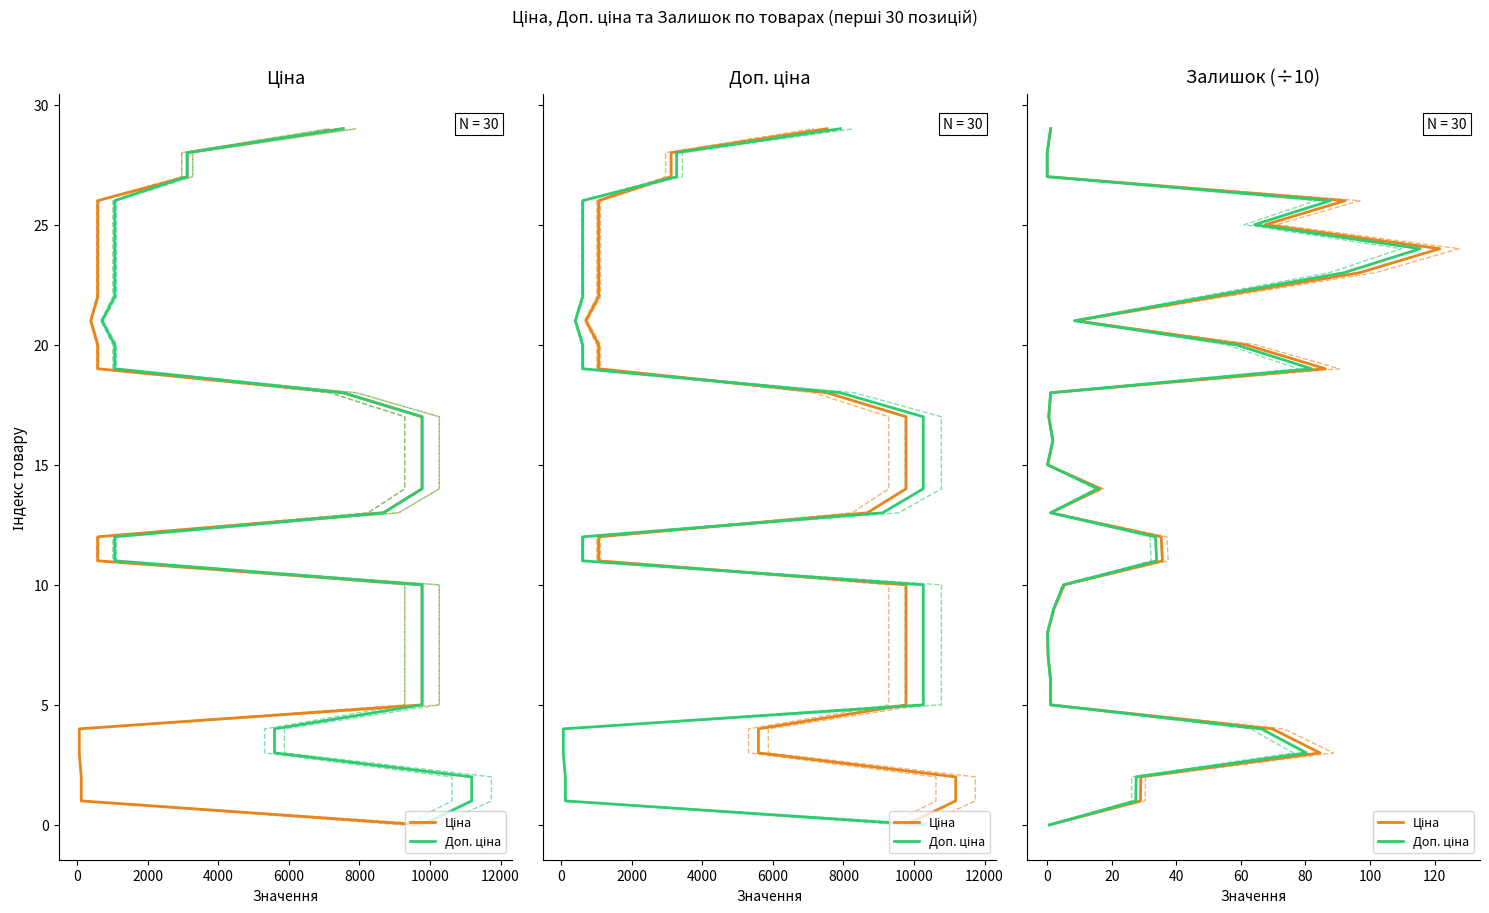

True or false: Ціна and Доп. ціна cross at least once.

False